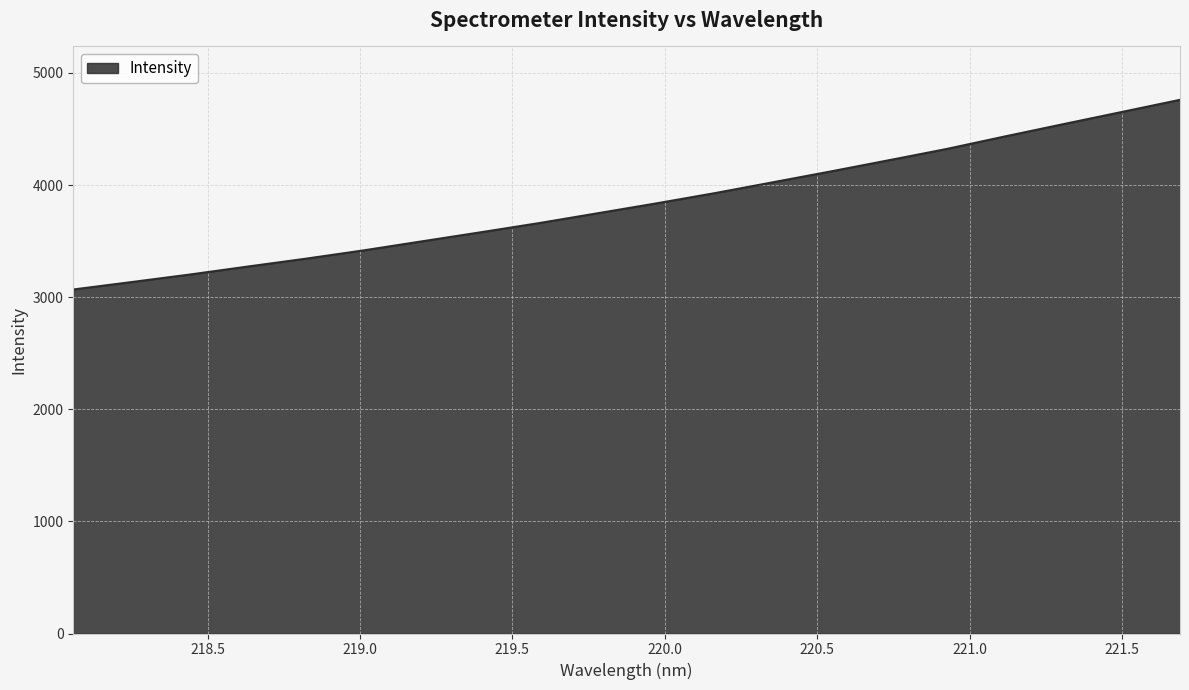

What is the maximum value shown in the chart?

4760.4